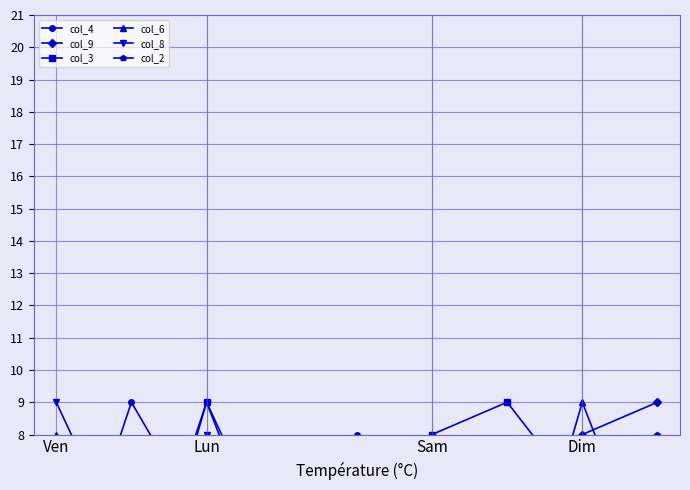

Which series has the largest total across all categories?

col_3